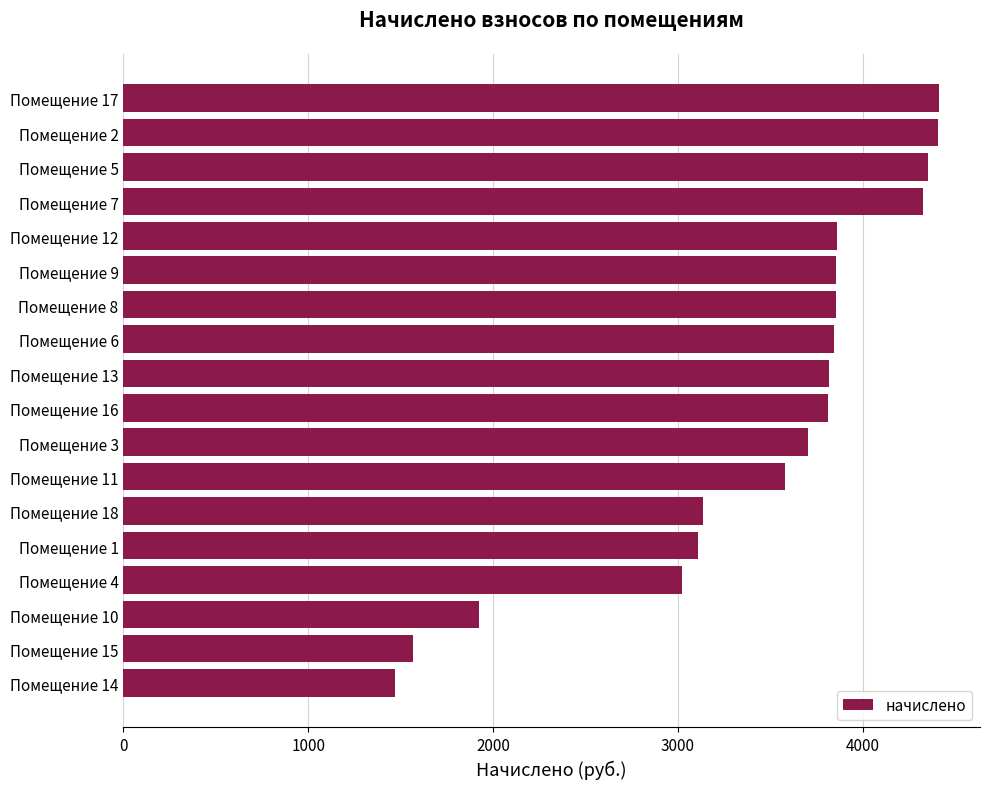

Approximately how many times larger is the value at Помещение 5 compared to Помещение 8?

1.1